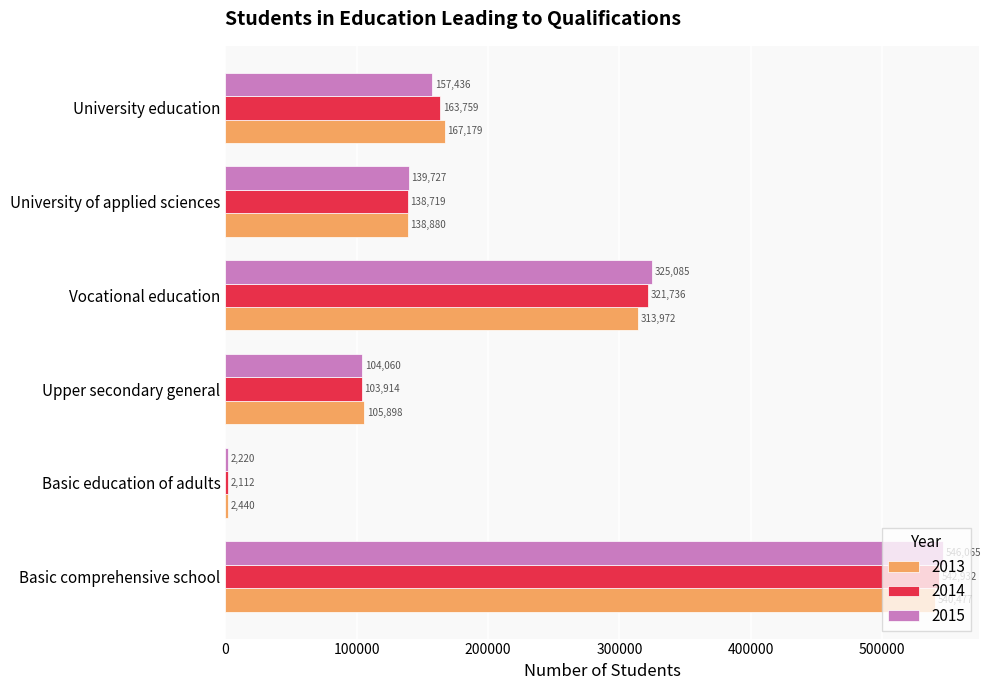

Which series has the largest total across all categories?

2015